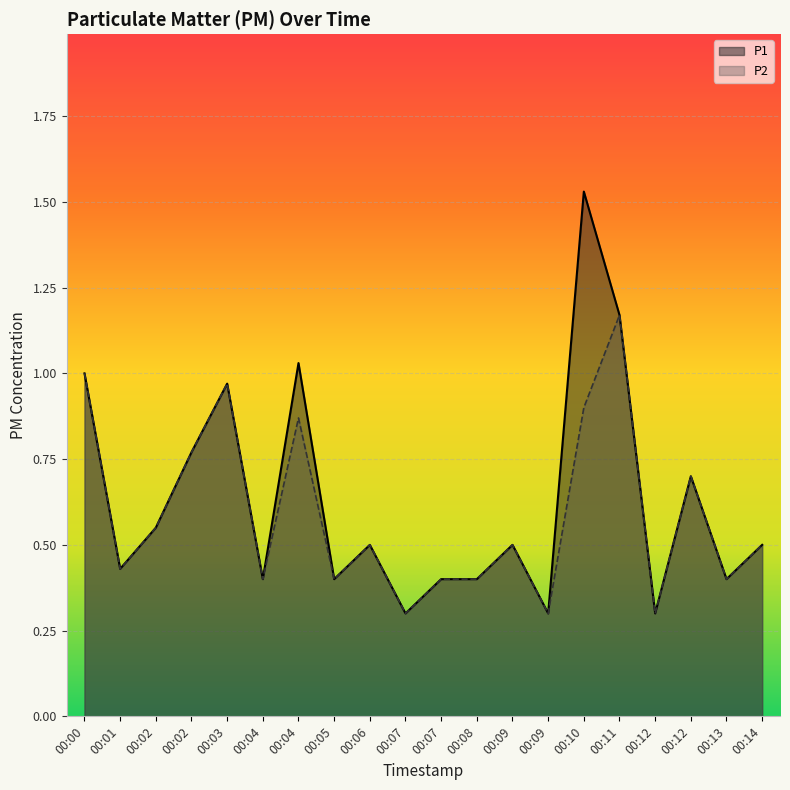

Reading left to right, list all the values displayed in this chart.

P1: 00:00=1.0	00:01=0.4	00:02=0.6	00:02=0.8	00:03=1.0	00:04=0.4	00:04=1.0	00:05=0.4	00:06=0.5	00:07=0.3	00:07=0.4	00:08=0.4	00:09=0.5	00:09=0.3	00:10=1.5	00:11=1.2	00:12=0.3	00:12=0.7	00:13=0.4	00:14=0.5
P2: 00:00=1.0	00:01=0.4	00:02=0.6	00:02=0.8	00:03=1.0	00:04=0.4	00:04=0.9	00:05=0.4	00:06=0.5	00:07=0.3	00:07=0.4	00:08=0.4	00:09=0.5	00:09=0.3	00:10=0.9	00:11=1.2	00:12=0.3	00:12=0.7	00:13=0.4	00:14=0.5